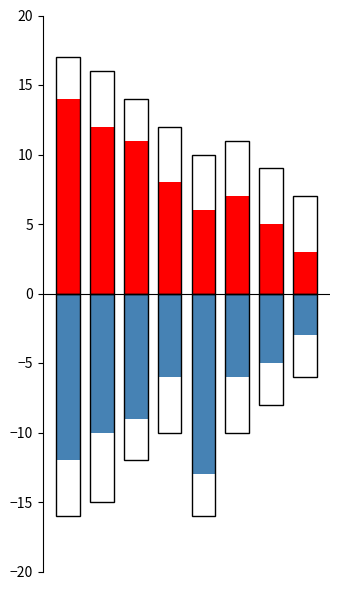

What is the total value across all series at 1?

1